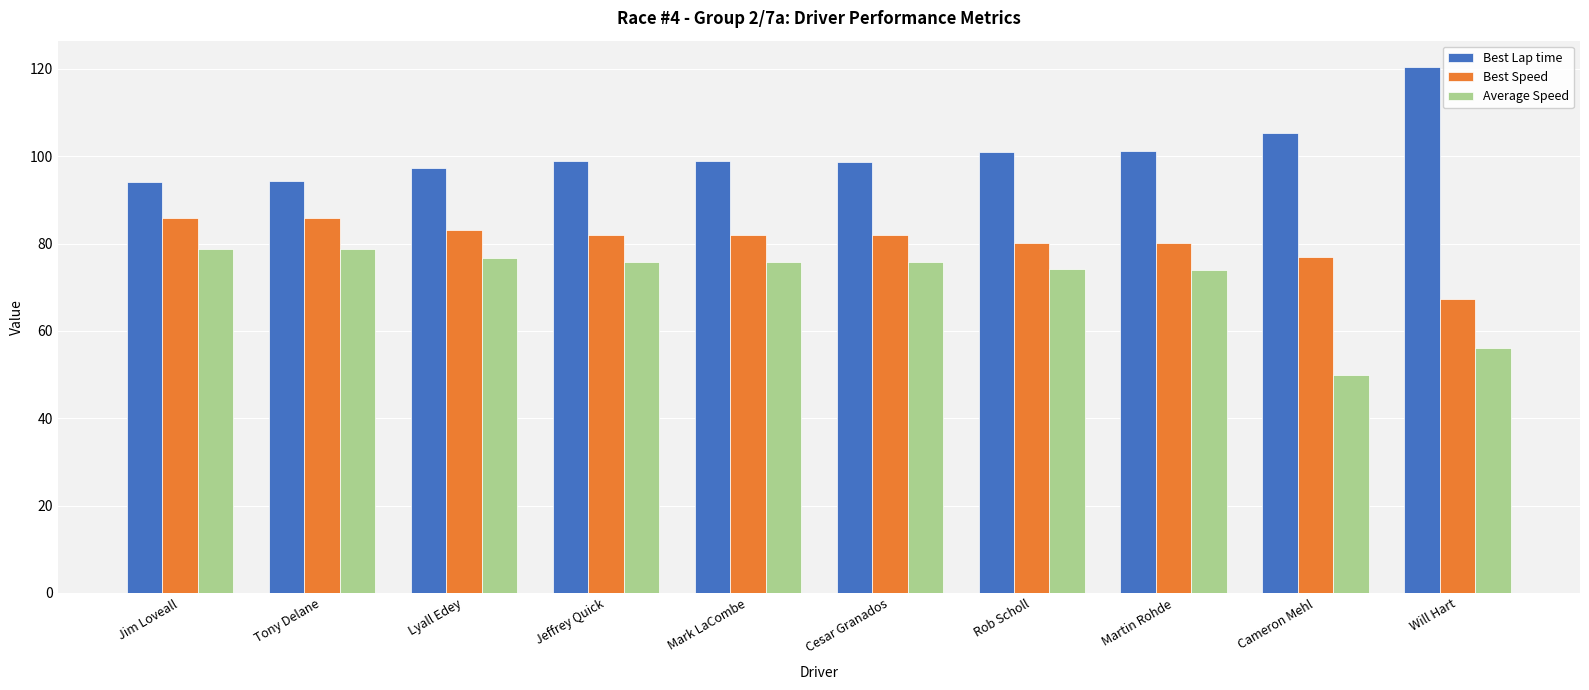

Between Mark LaCombe and Cameron Mehl, which series saw the biggest shift?

Average Speed